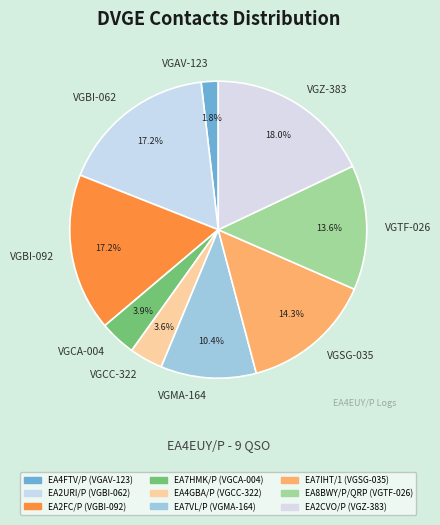

Is there any slice that represents more than half of the pie?

No